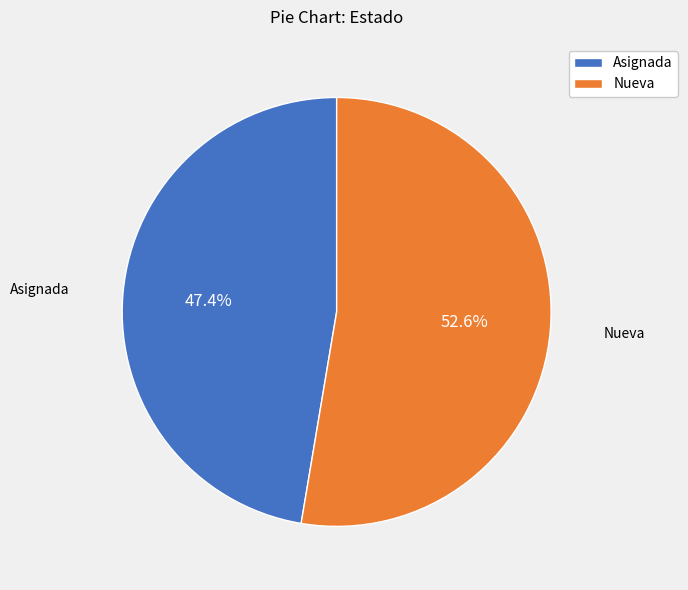

True or false: Asignada accounts for 62% of the total.

False